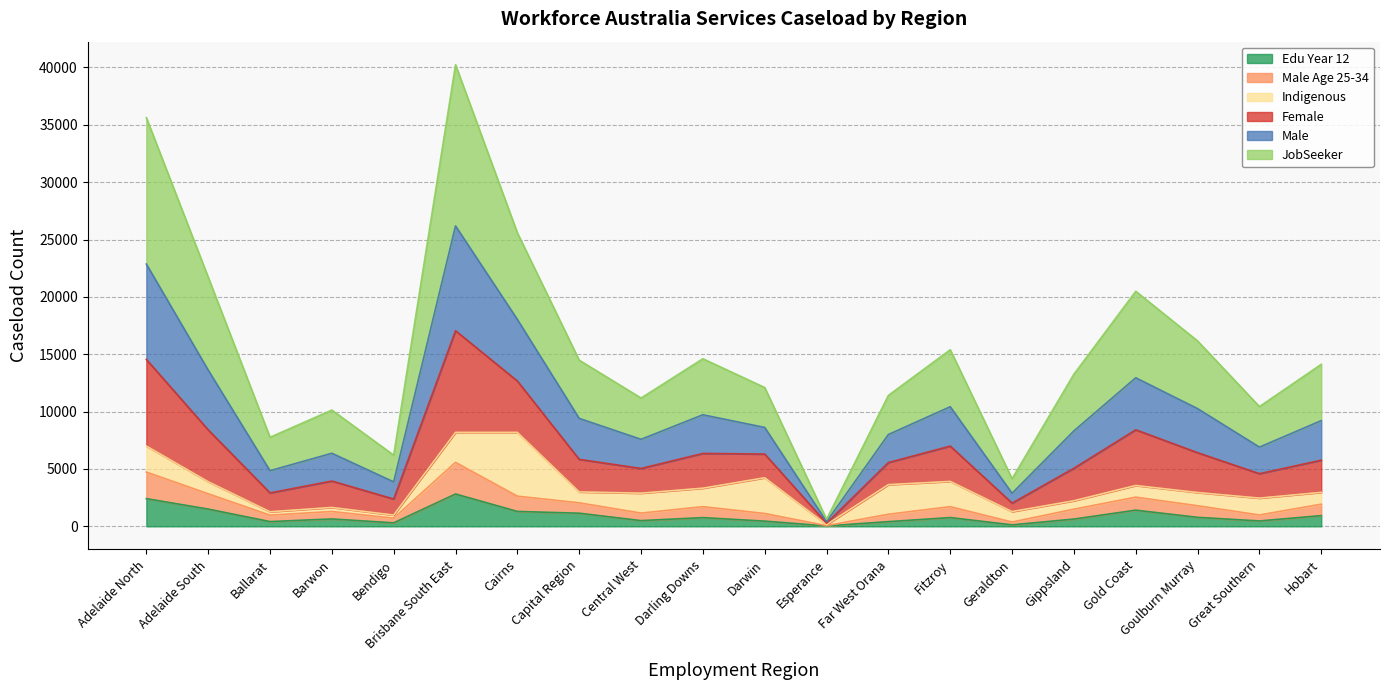

True or false: JobSeeker and Male Age 25-34 cross at least once.

False